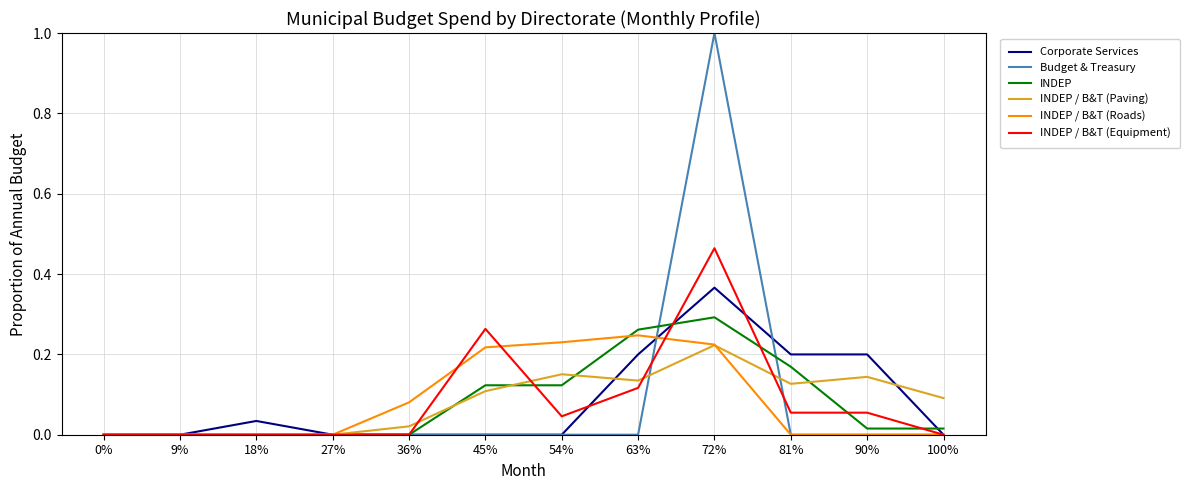

Which series changed the most between 0% and 72%?

Budget & Treasury